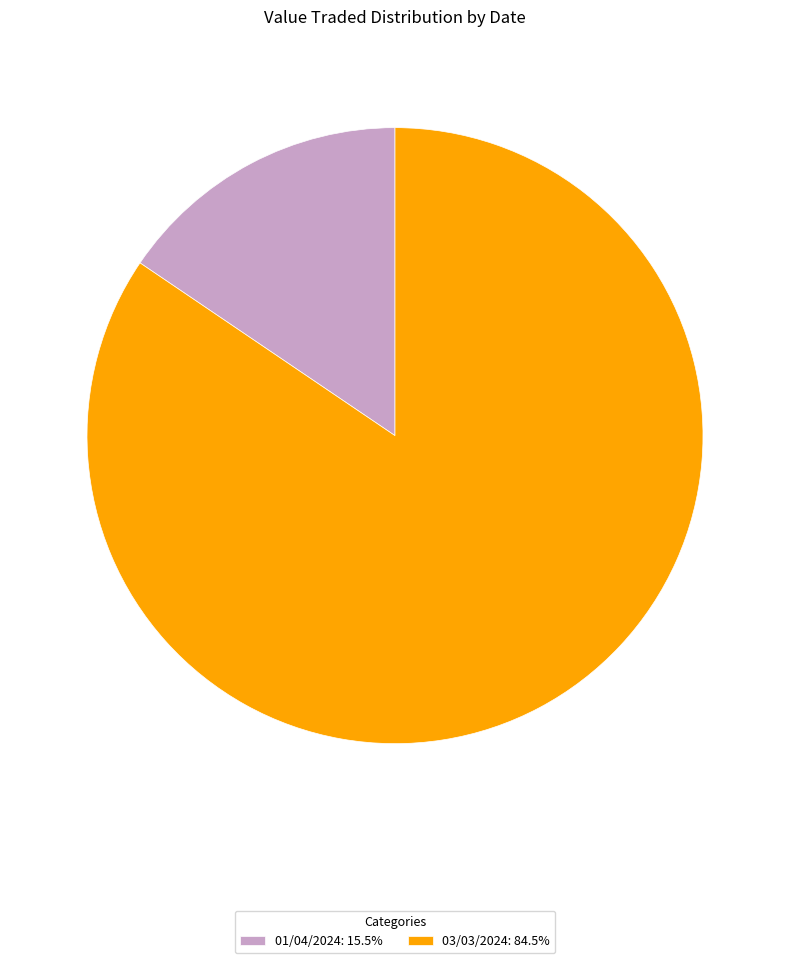

Is there a majority slice in this chart?

Yes